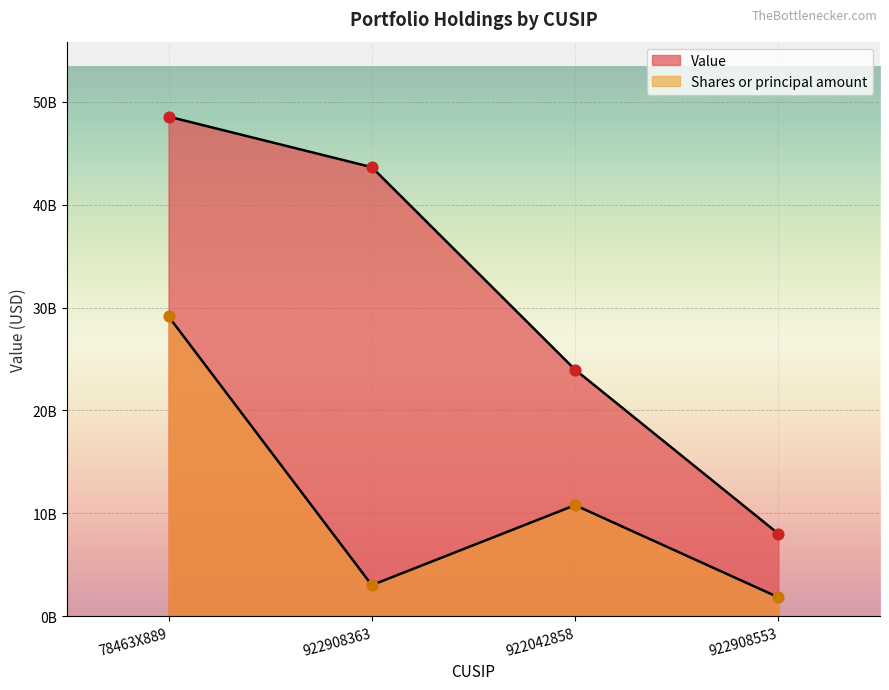

Which series contains the highest Y value?

Value